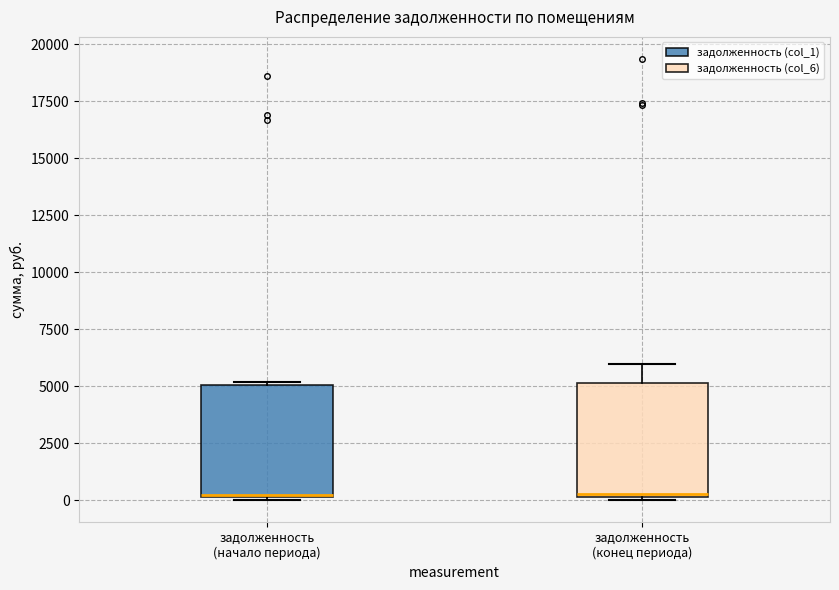

Reading left to right, read every box against the y-axis: the position of its median line, the range the box covers, and the ends of its whiskers. The values are not printed on the chart, so give them approximately, as read against the axis.

задолженность (начало периода): median 500, box 0 to 5000, whiskers 0 (just below the box's lower edge) to 5000
задолженность (конец периода): median 500, box 0 to 5000, whiskers 0 (just below the box's lower edge) to 6000